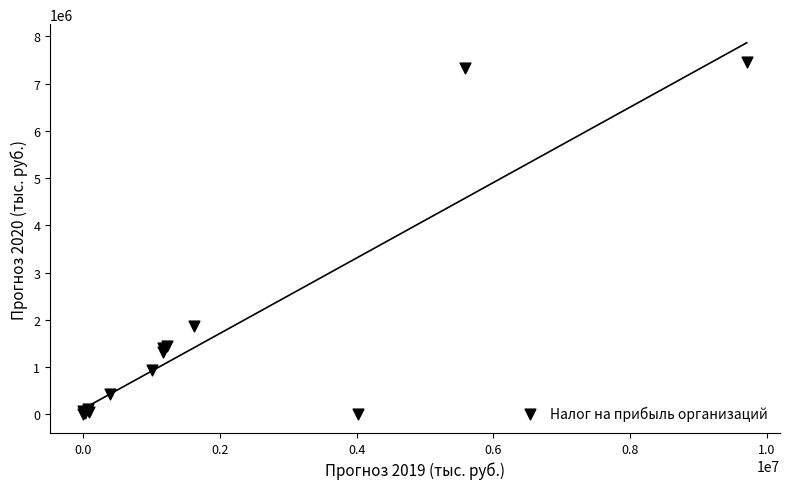

What Y value in the scatter plot is closest to 3729362?

1874338